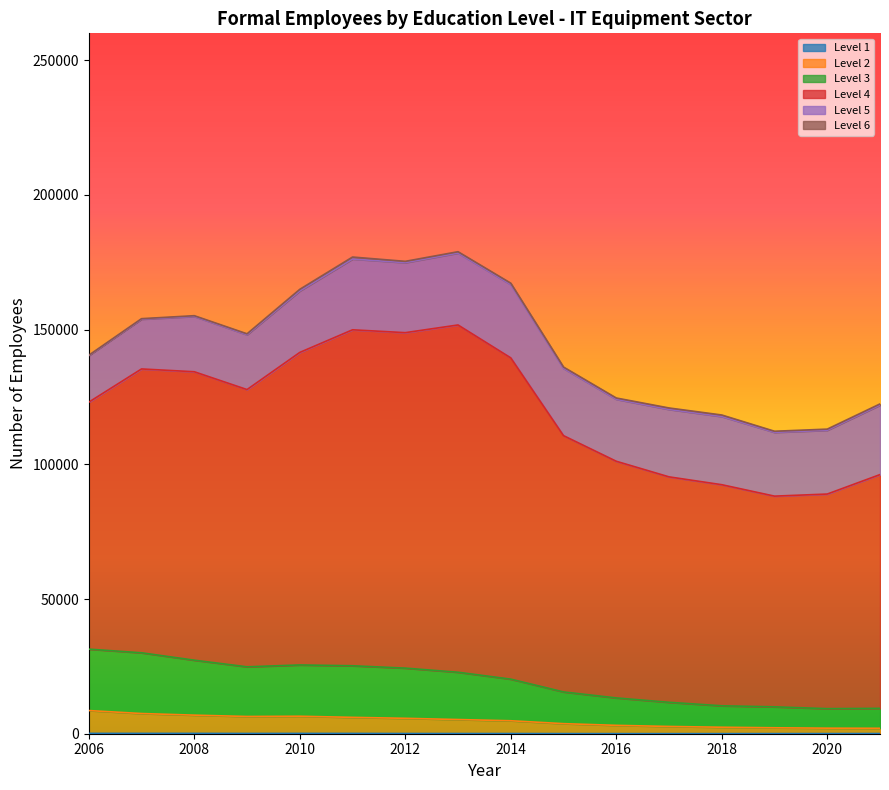

Which category has the highest value across all series?

2013